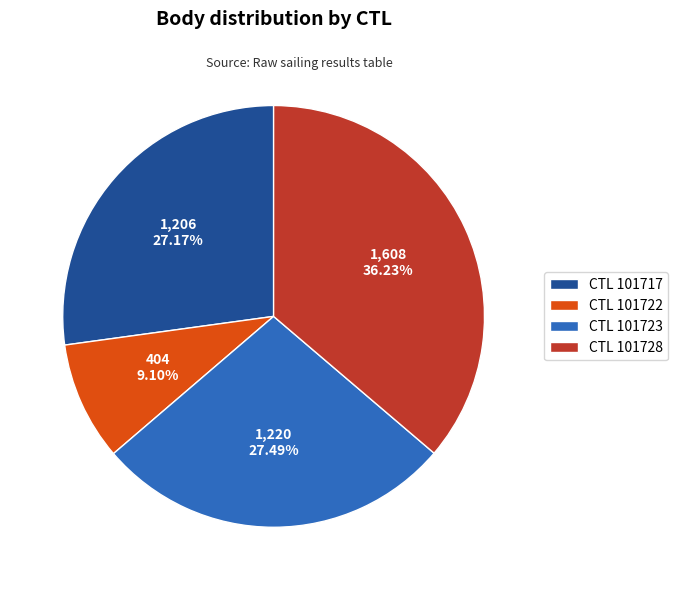

Is there any slice that represents more than half of the pie?

No